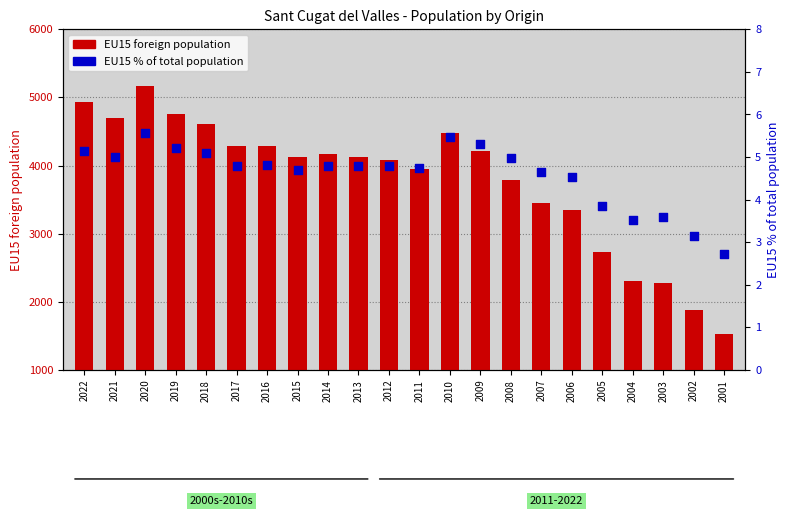

What is the total value across all series at 2013?

4124.8